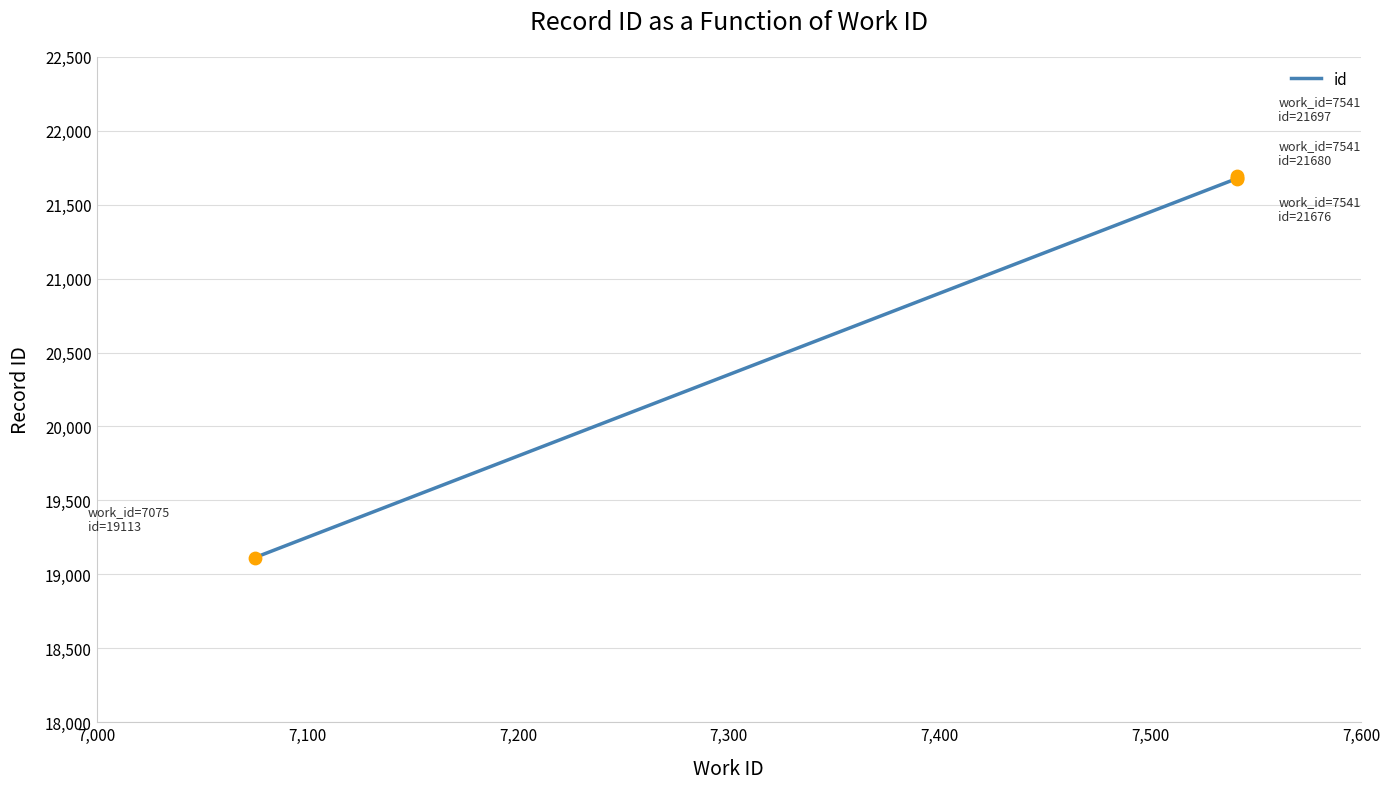

Which has a higher value, 7,100 or 7,000?

7,100